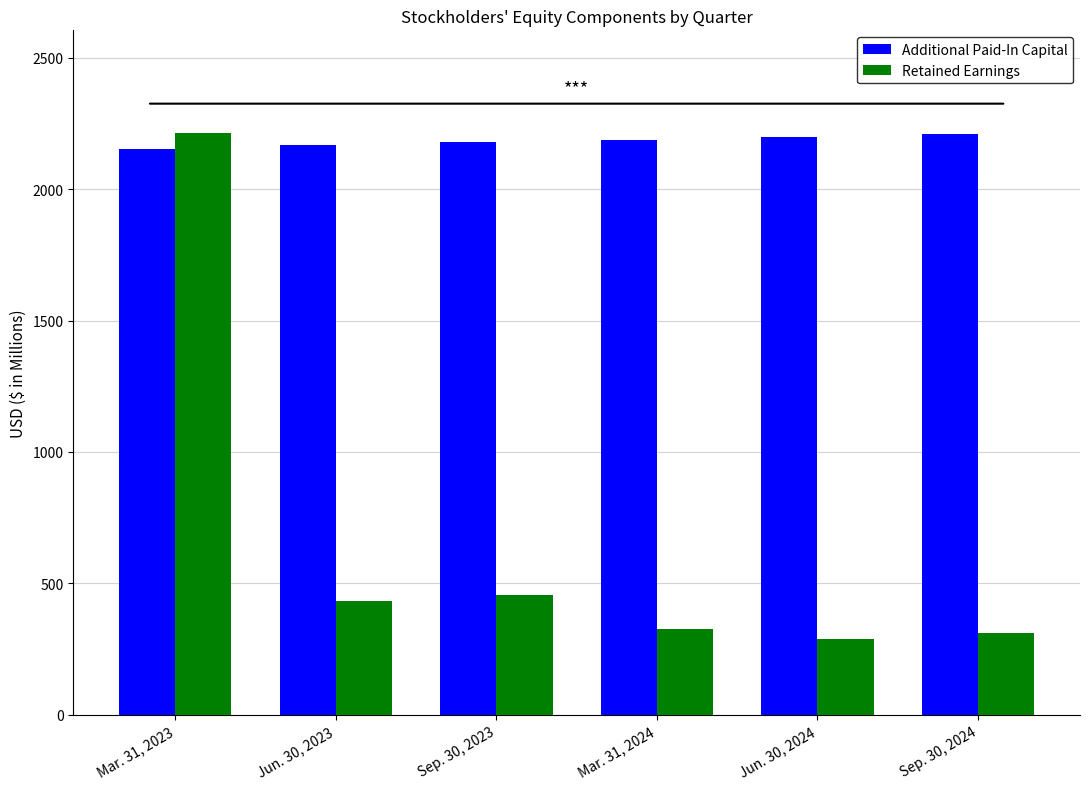

Rank the categories by Retained Earnings value from lowest to highest.

Jun. 30, 2024, Sep. 30, 2024, Mar. 31, 2024, Jun. 30, 2023, Sep. 30, 2023, Mar. 31, 2023